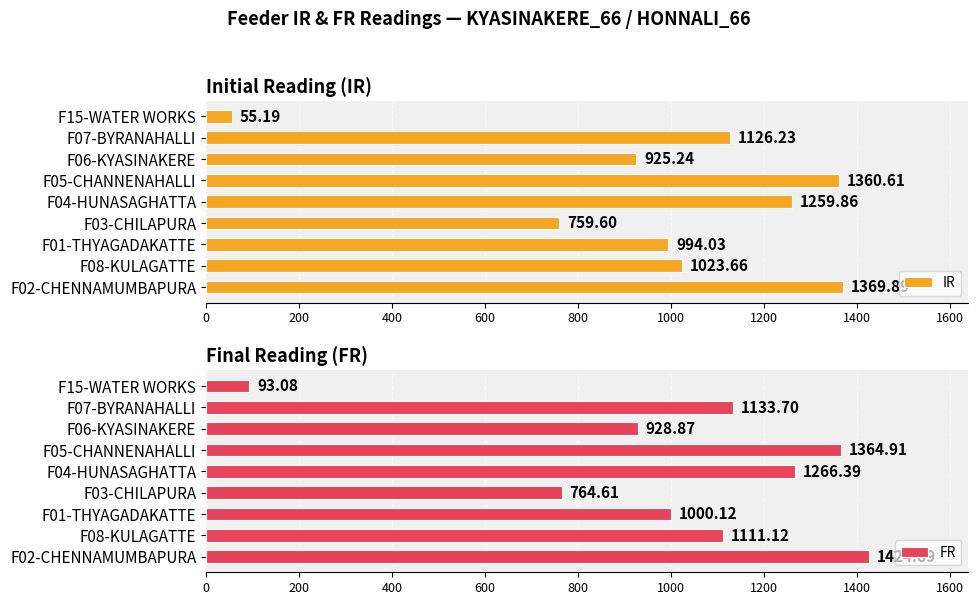

The IR series shows 433.0 at F03-CHILAPURA. True or false?

False